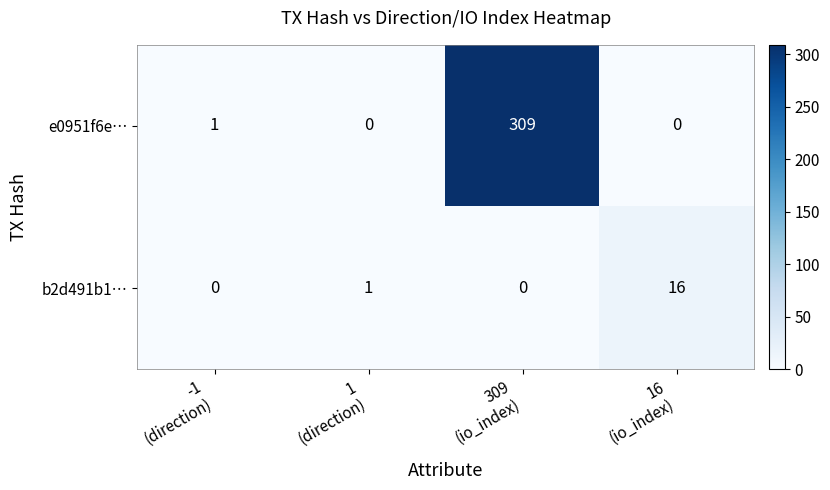

Rank the series by their maximum value, from lowest to highest.

b2d491b1…, e0951f6e…